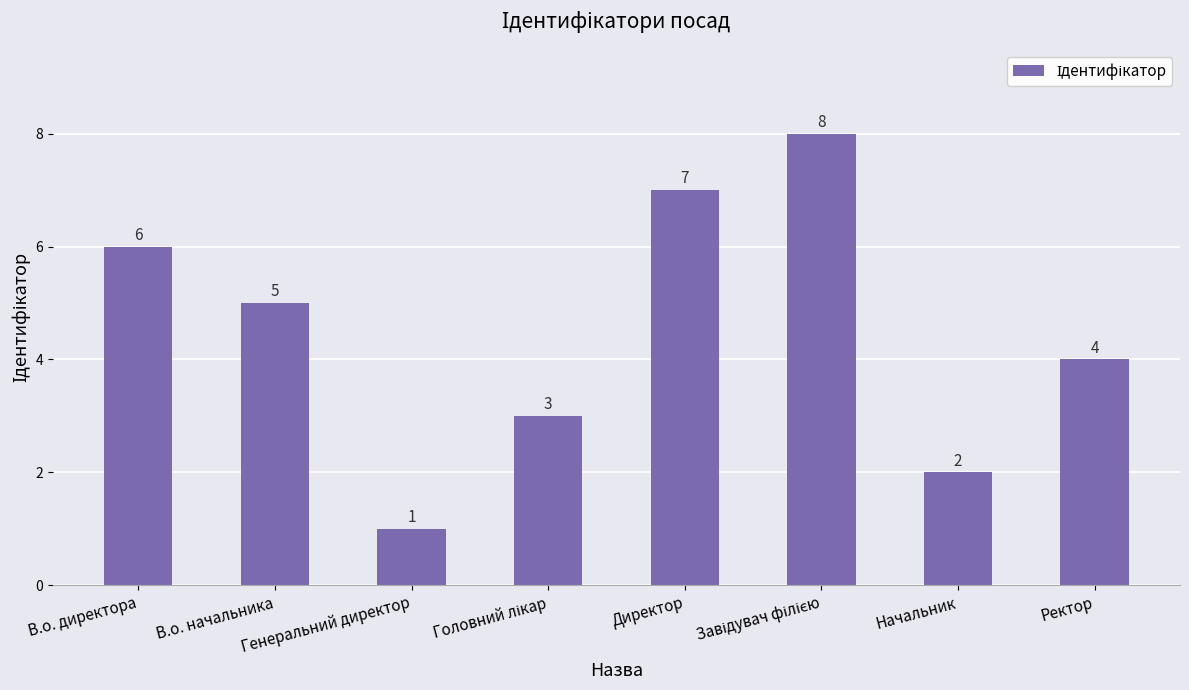

Are the bars horizontal?

No